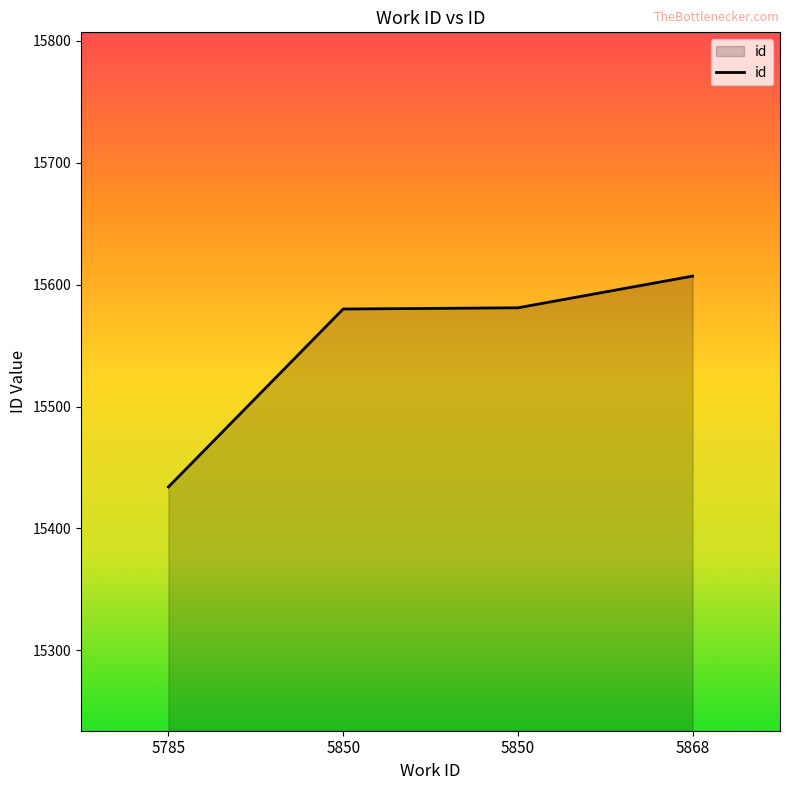

How many lines are shown in the chart?

1